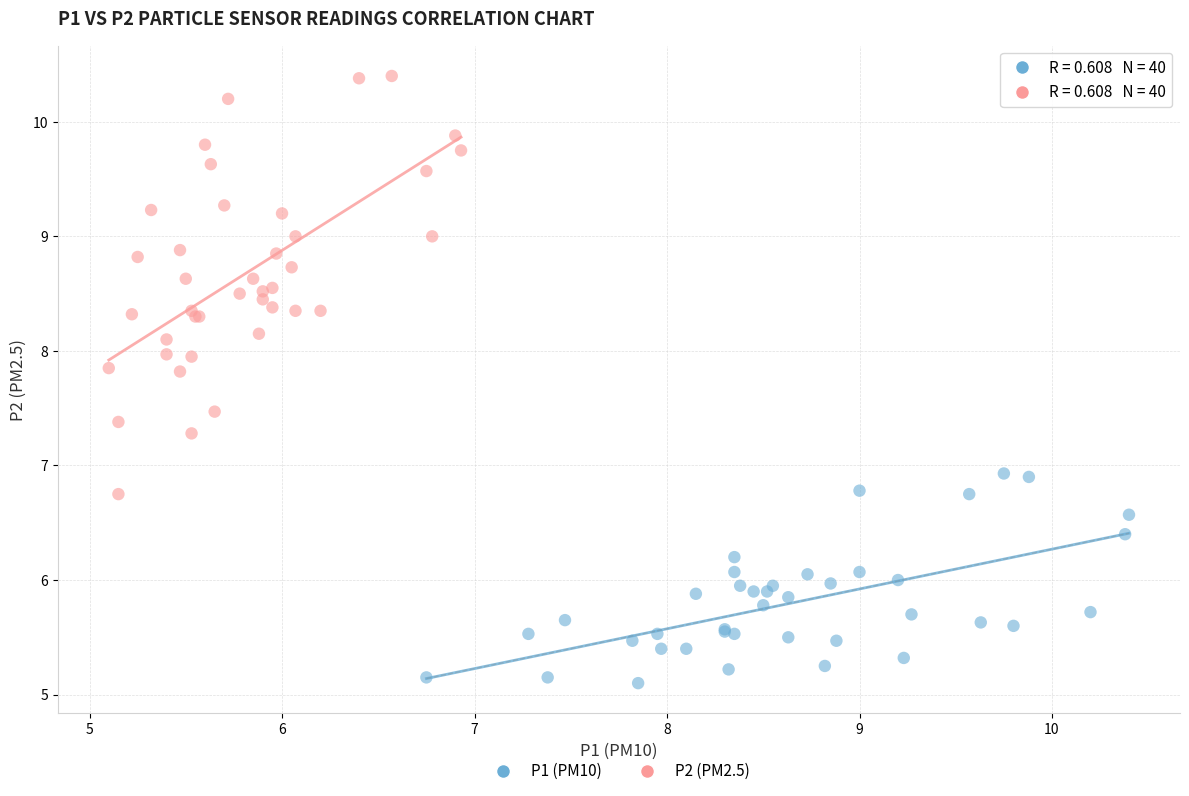

What are all the series names shown in the legend?

P1 (PM10), P2 (PM2.5)